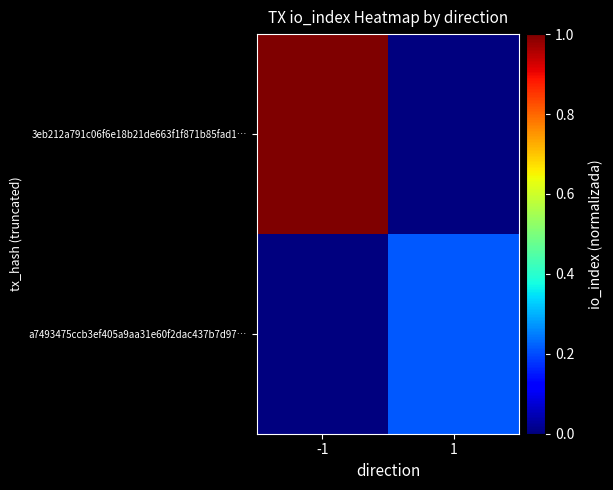

Which series changed the most between -1 and 1?

3eb212a791c06f6e18b21de663f1f871b85fad1…